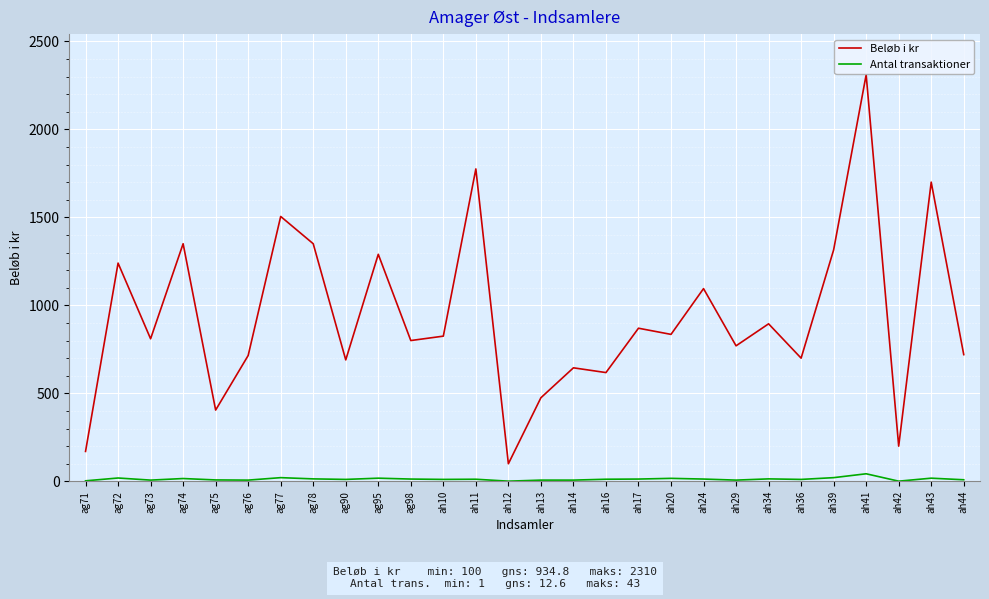

True or false: Antal transaktioner has more than 2 points higher than both neighbors.

True